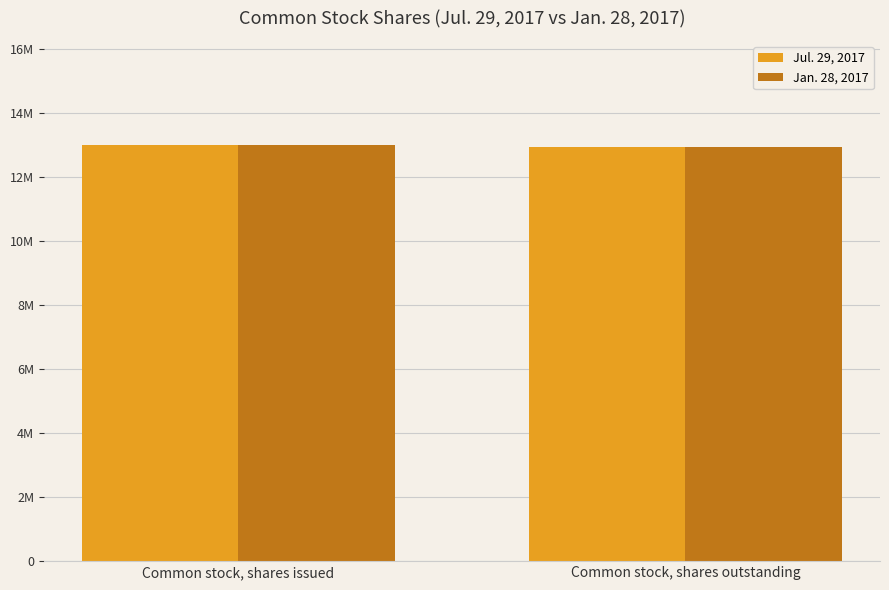

What is the value of the Jul. 29, 2017 bar at the 2nd from the left?

12951284